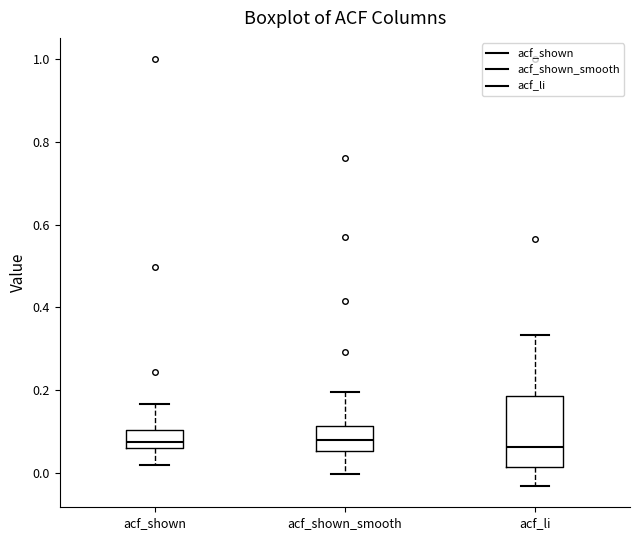

Reading left to right, transcribe this box plot: for each box, give where its median line is, the range the box spans, and where its two whiskers end, as read against the y-axis. The values are not printed on the chart, so give them approximately, as read against the axis.

acf_shown: median 0.08, box 0.06 to 0.10, whiskers 0.02 to 0.16
acf_shown_smooth: median 0.08, box 0.06 to 0.12, whiskers 0.00 to 0.20
acf_li: median 0.06, box 0.02 to 0.18, whiskers -0.04 to 0.34